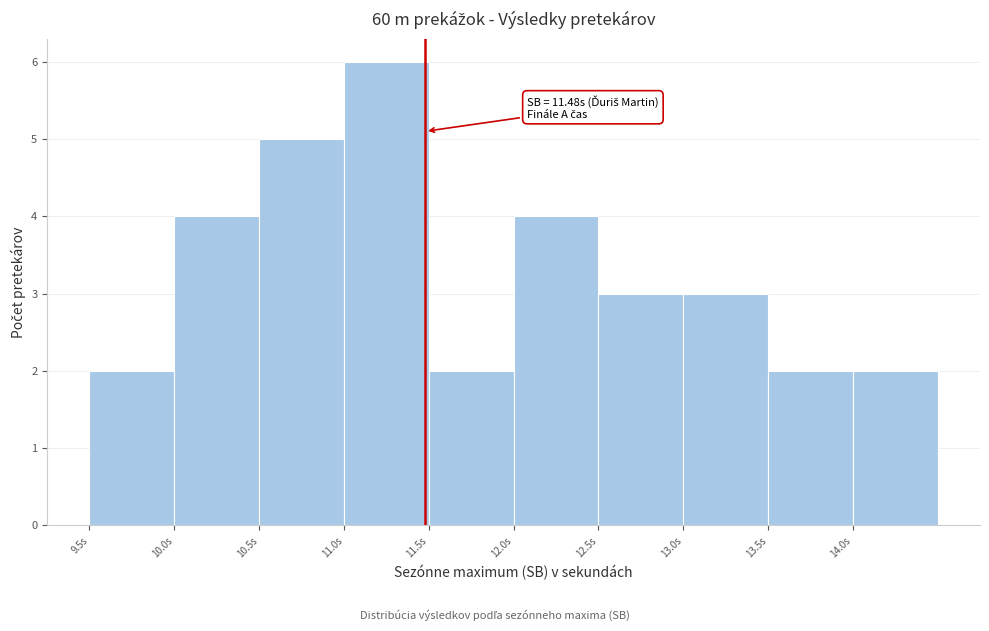

Which range on the x-axis has the tallest bar?

11.0 to 11.5